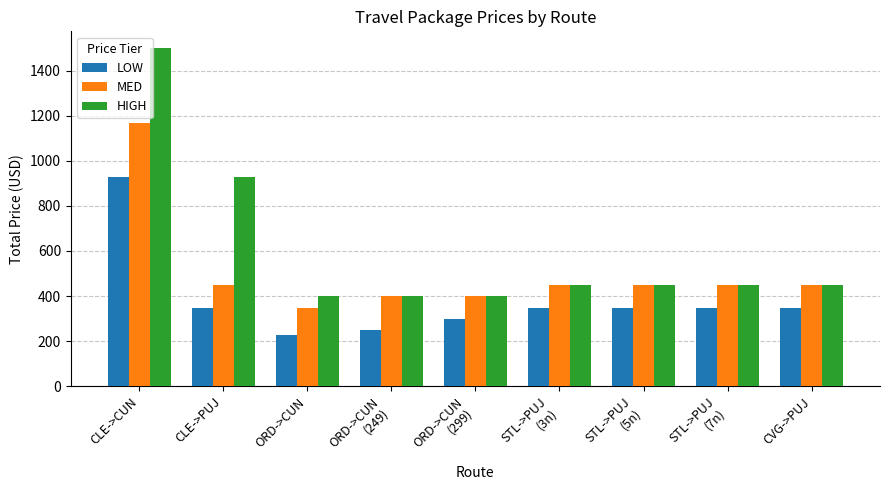

List the series in order of their overall mean, highest first.

HIGH, MED, LOW